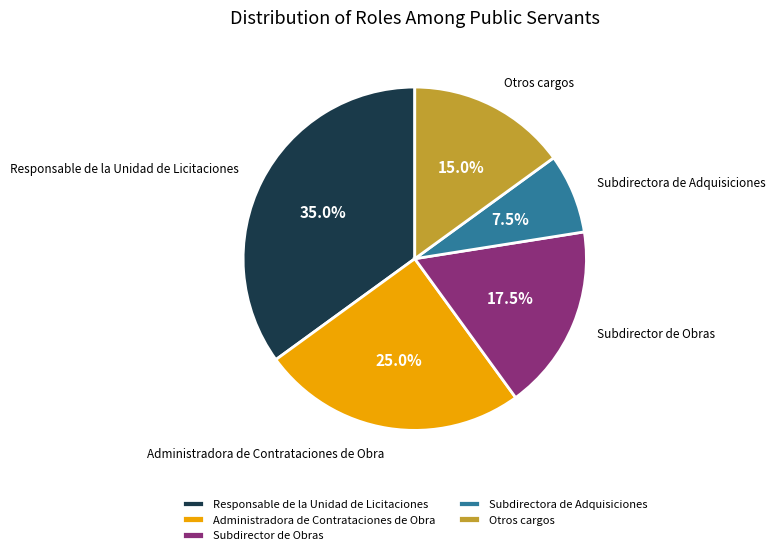

Count the number of slices in the pie.

5